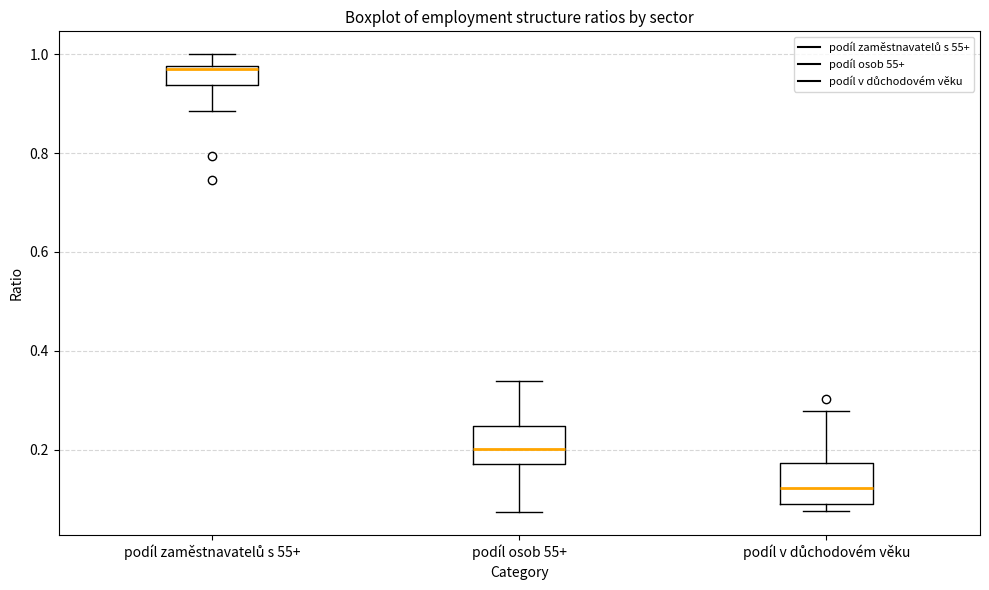

Which box's median line is the lowest?

podíl v důchodovém věku